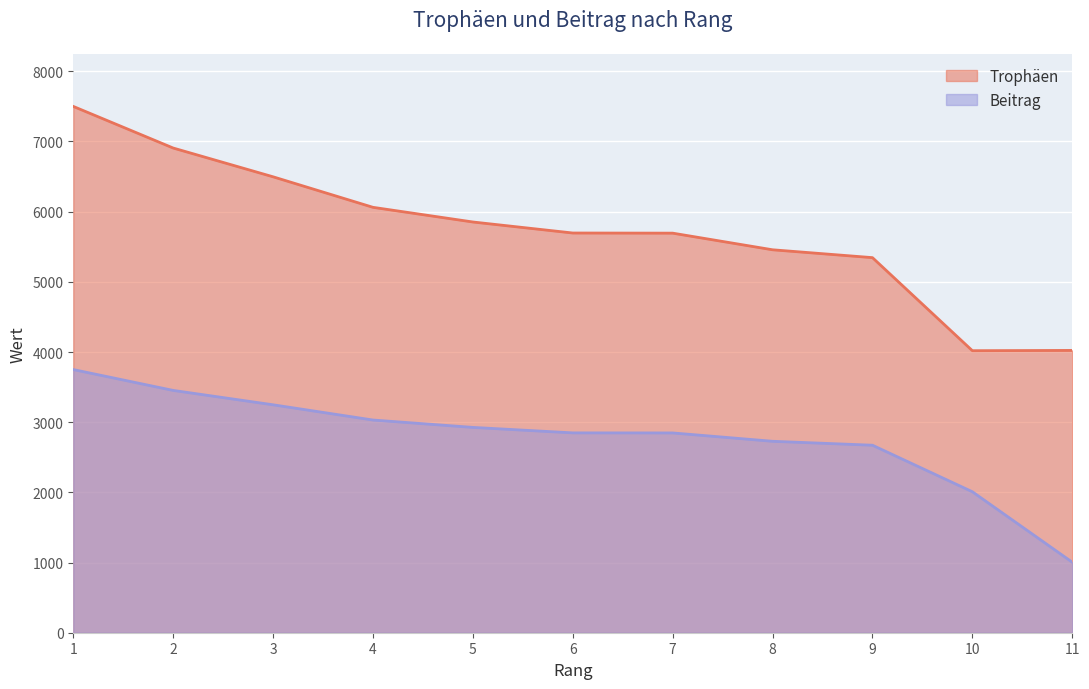

How many series are shown in this chart?

2